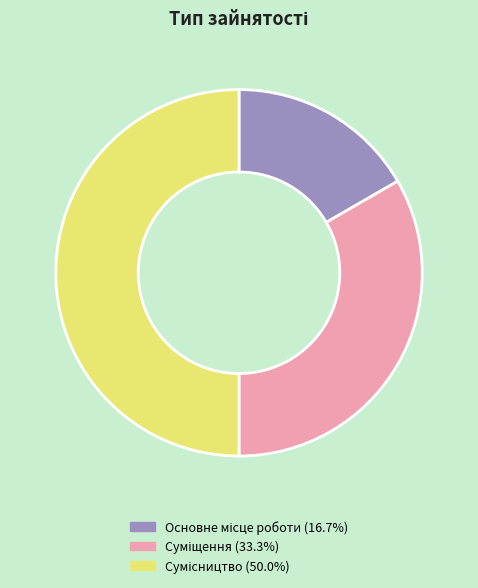

To the nearest percent, what is the difference between the largest and smallest slice percentages?

33%